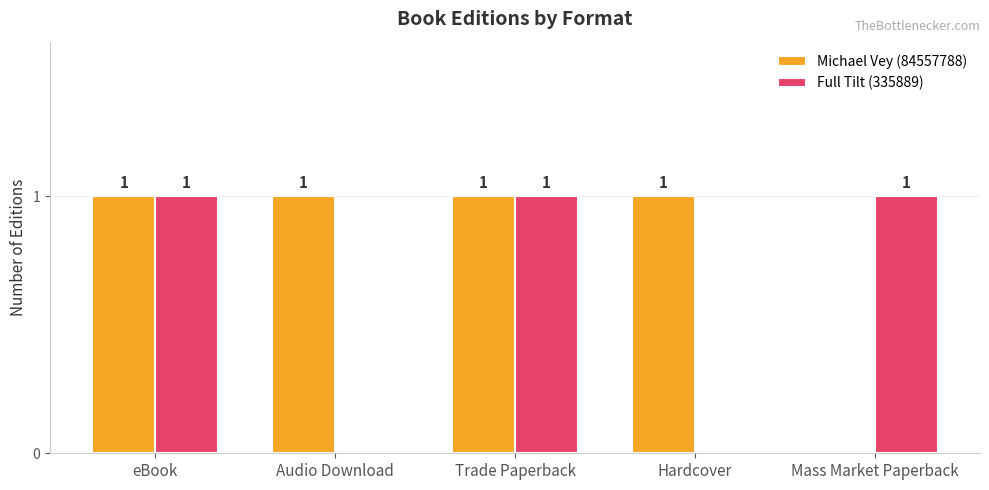

How many groups of bars are there?

5